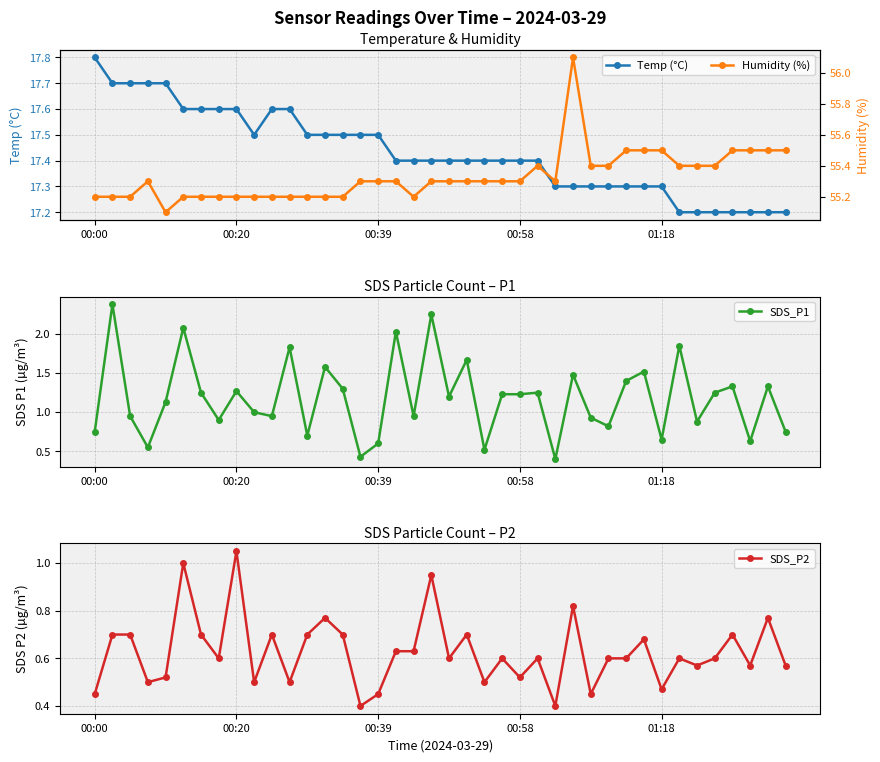

What is the difference between the second highest and second lowest values in the Humidity (%) series?

0.3